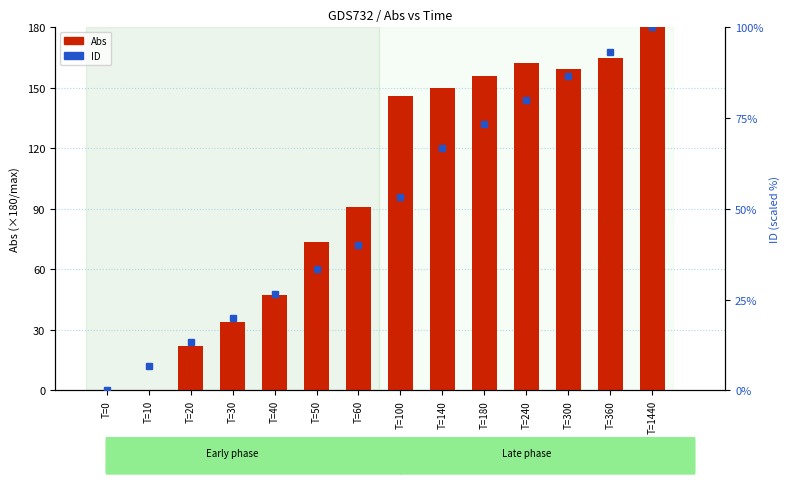

Which has a higher value, T=1440 or T=50?

T=1440